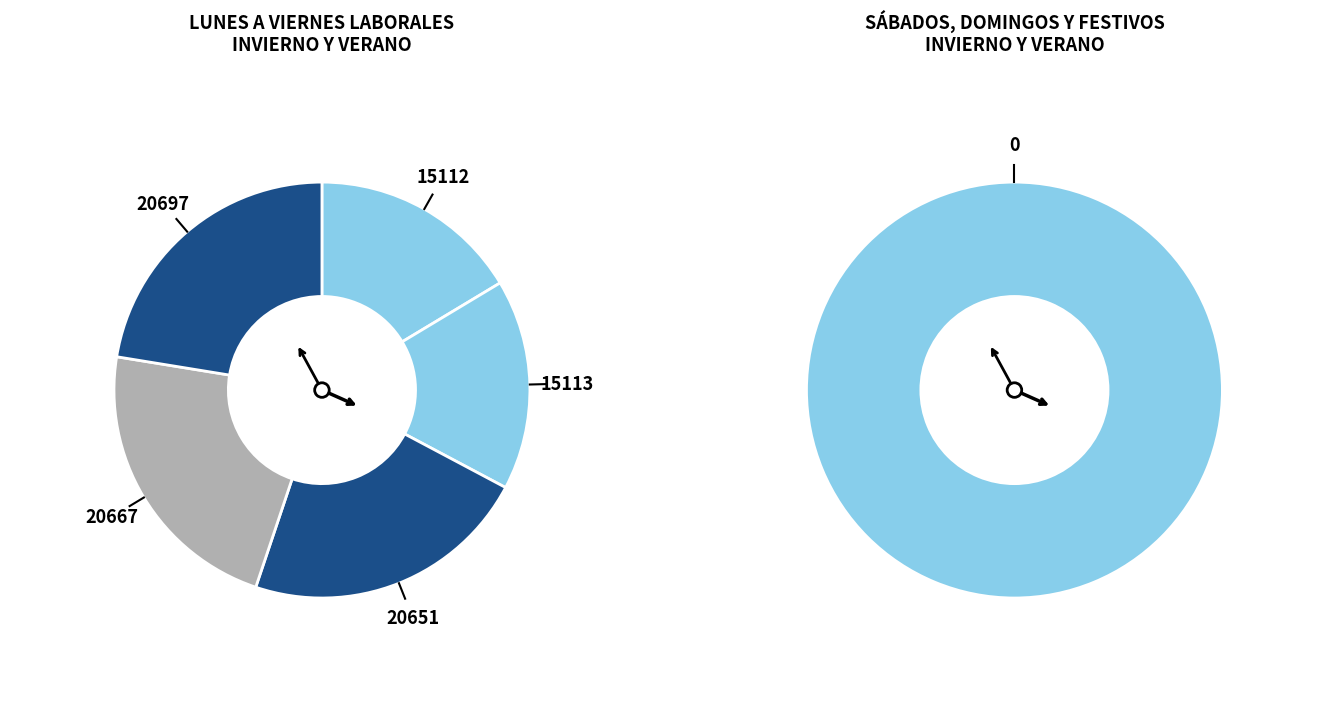

What portion of the pie excludes 20667?

77.6%